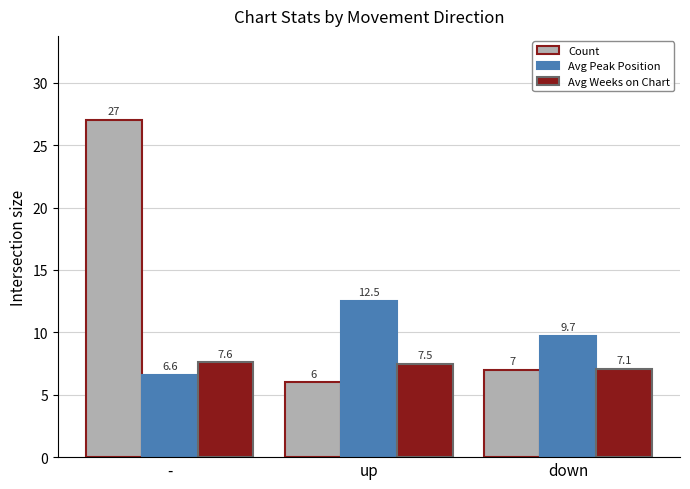

How many bars are there in each group?

3